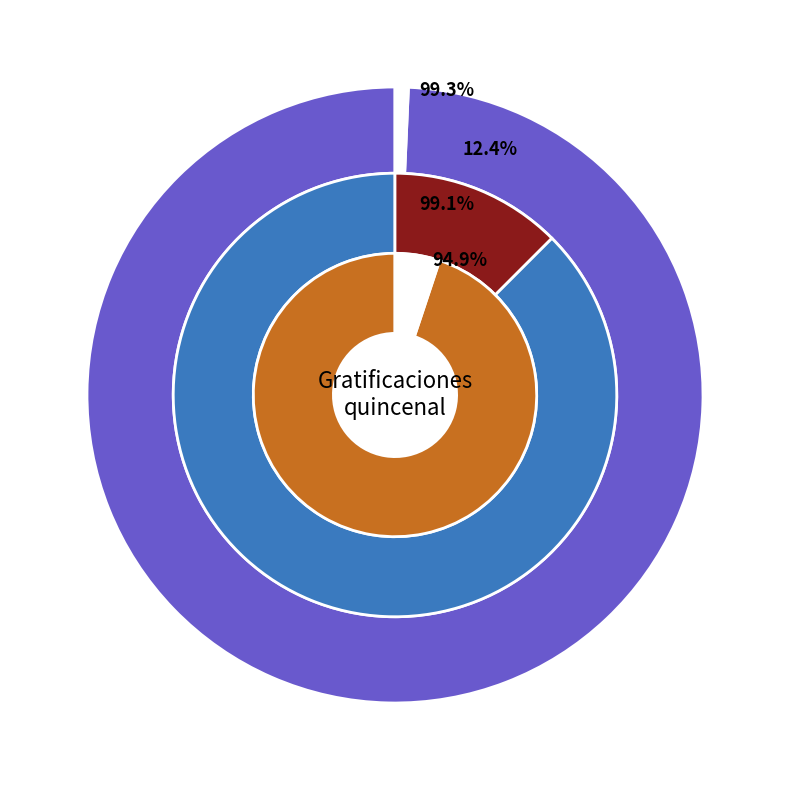

Which category has the biggest portion of the pie?

quincenal